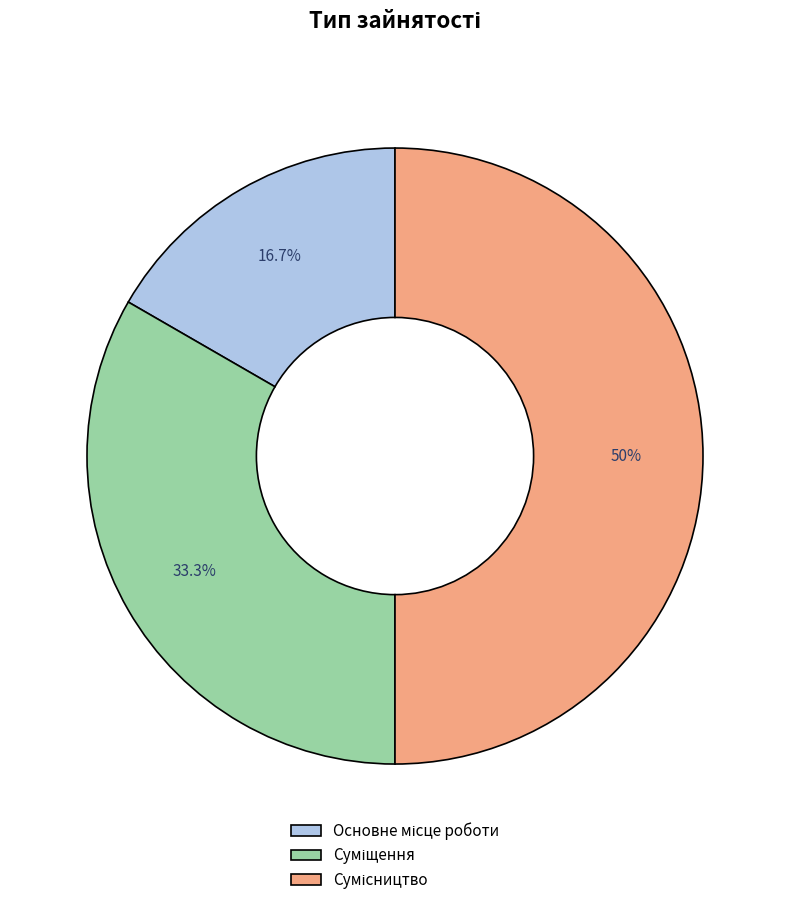

True or false: Сумісництво accounts for 50% of the total.

True